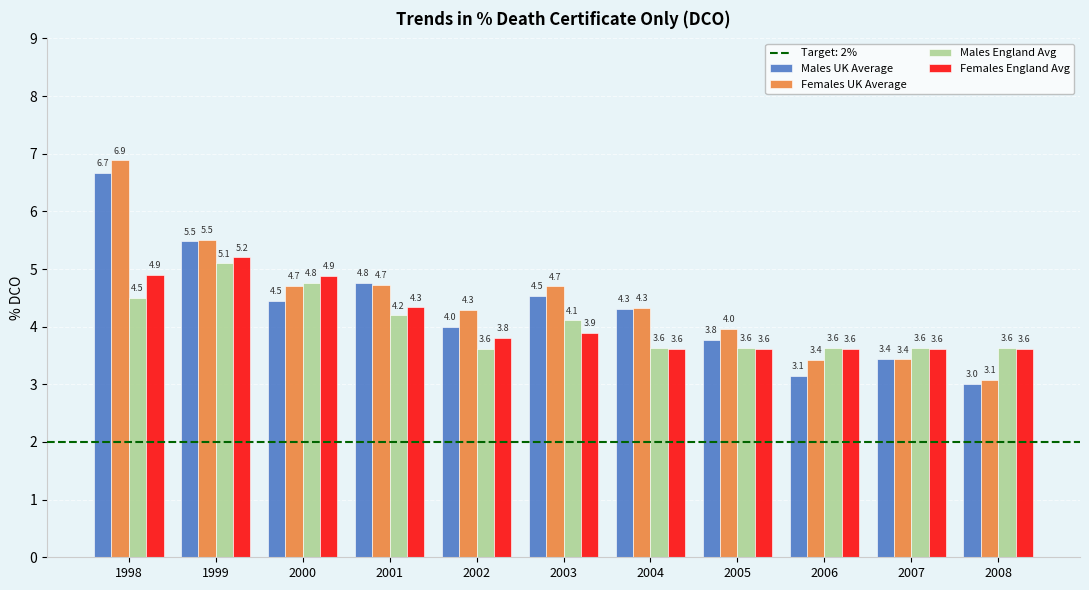

True or false: Males England Avg has a value of 3.6 at 2008.

True